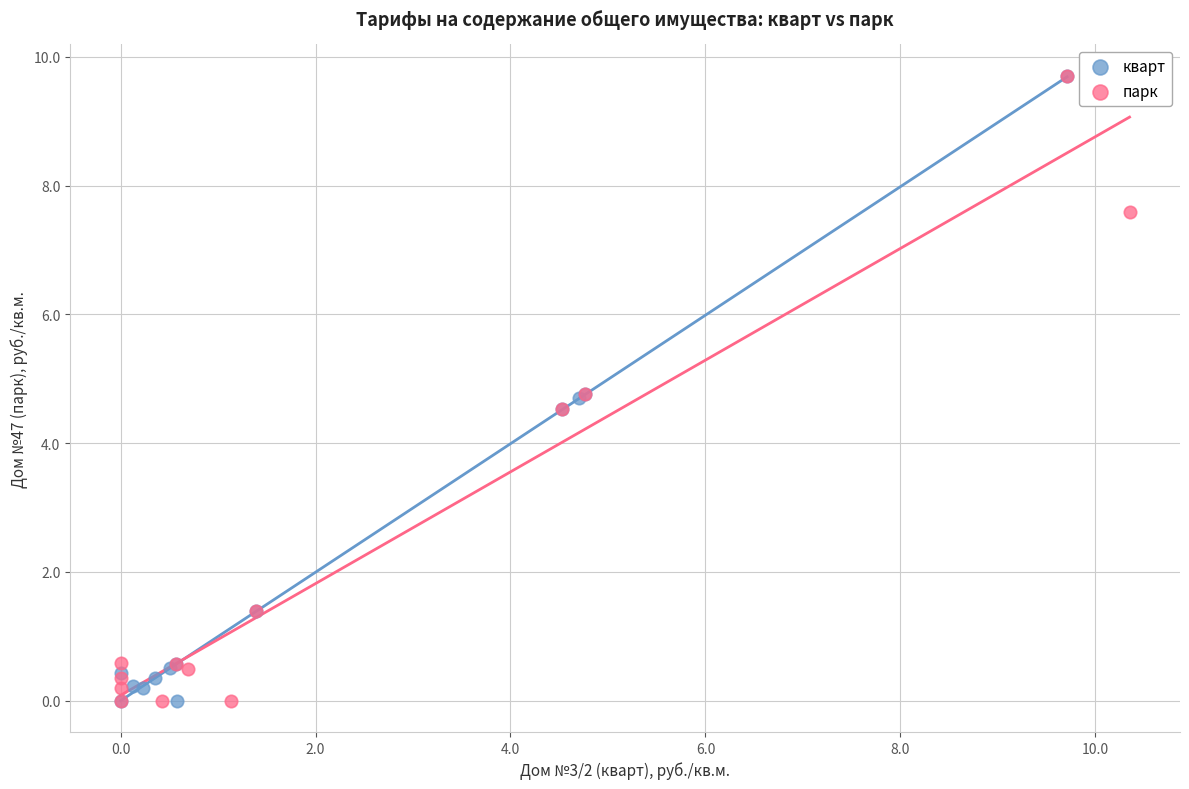

What are all the series names shown in the legend?

кварт, парк